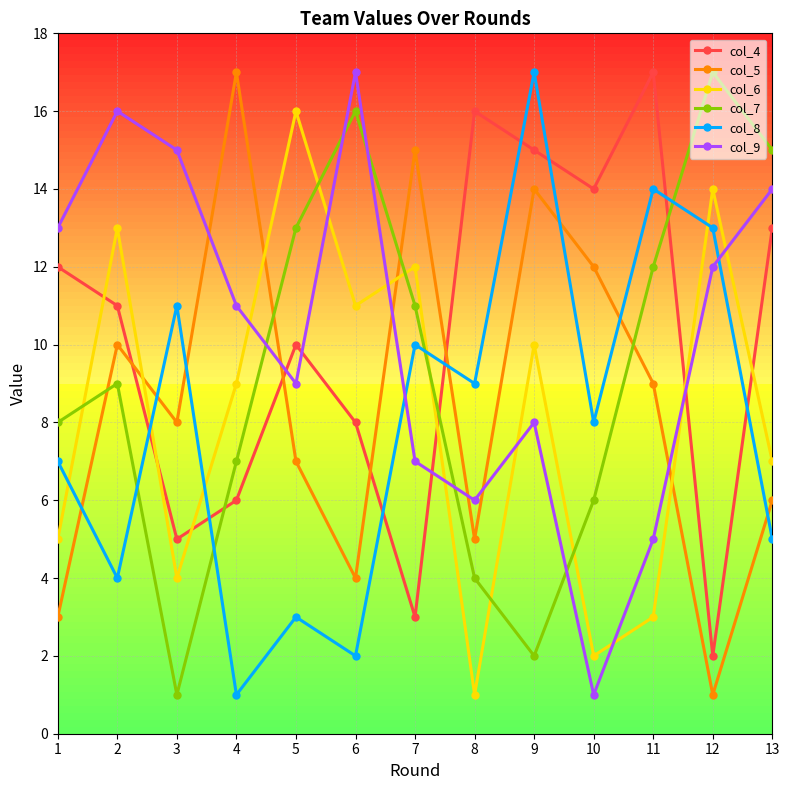

Reading left to right, what are all the values shown in this chart?

col_4: 12	11	5	6	10	8	3	16	15	14	17	2	13
col_5: 3	10	8	17	7	4	15	5	14	12	9	1	6
col_6: 5	13	4	9	16	11	12	1	10	2	3	14	7
col_7: 8	9	1	7	13	16	11	4	2	6	12	17	15
col_8: 7	4	11	1	3	2	10	9	17	8	14	13	5
col_9: 13	16	15	11	9	17	7	6	8	1	5	12	14